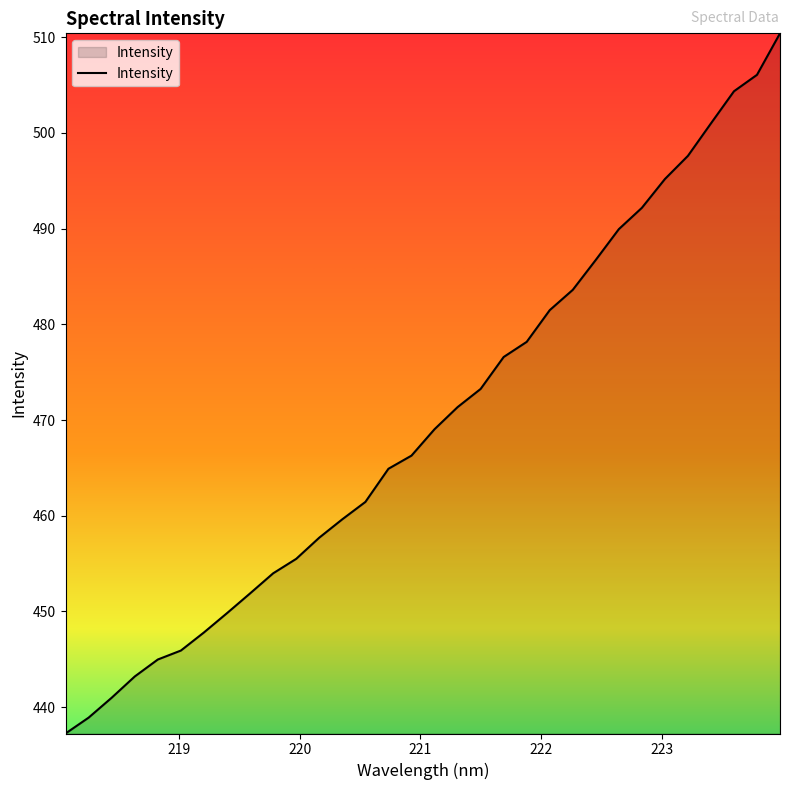

What is the difference between the maximum and second lowest values?

71.5